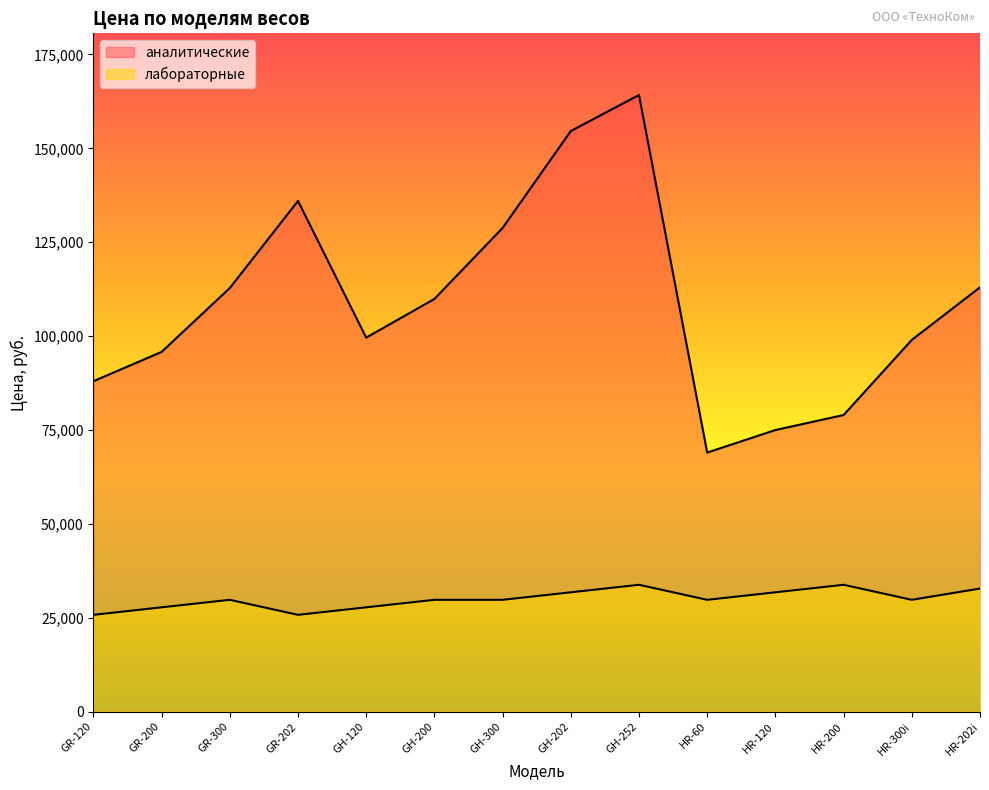

Reading left to right, list all the values displayed in this chart.

аналитические: GR-120=88000	GR-200=95800	GR-300=112800	GR-202=136000	GH-120=99600	GH-200=109900	GH-300=128800	GH-202=154600	GH-252=164200	HR-60=69000	HR-120=75000	HR-200=79000	HR-300i=99000	HR-202i=113000
лабораторные: GR-120=25800	GR-200=27800	GR-300=29800	GR-202=25800	GH-120=27800	GH-200=29800	GH-300=29800	GH-202=31800	GH-252=33800	HR-60=29800	HR-120=31800	HR-200=33800	HR-300i=29800	HR-202i=32800